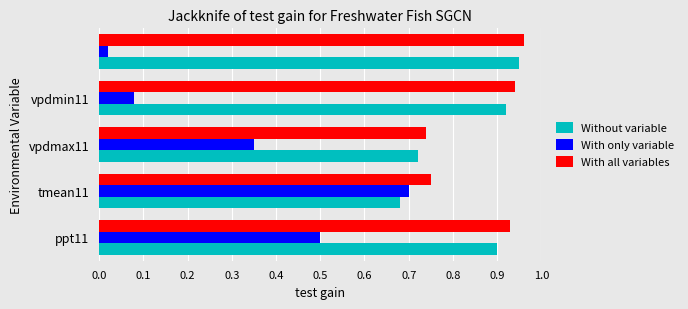

What are all the series names shown in the legend?

Without variable, With only variable, With all variables